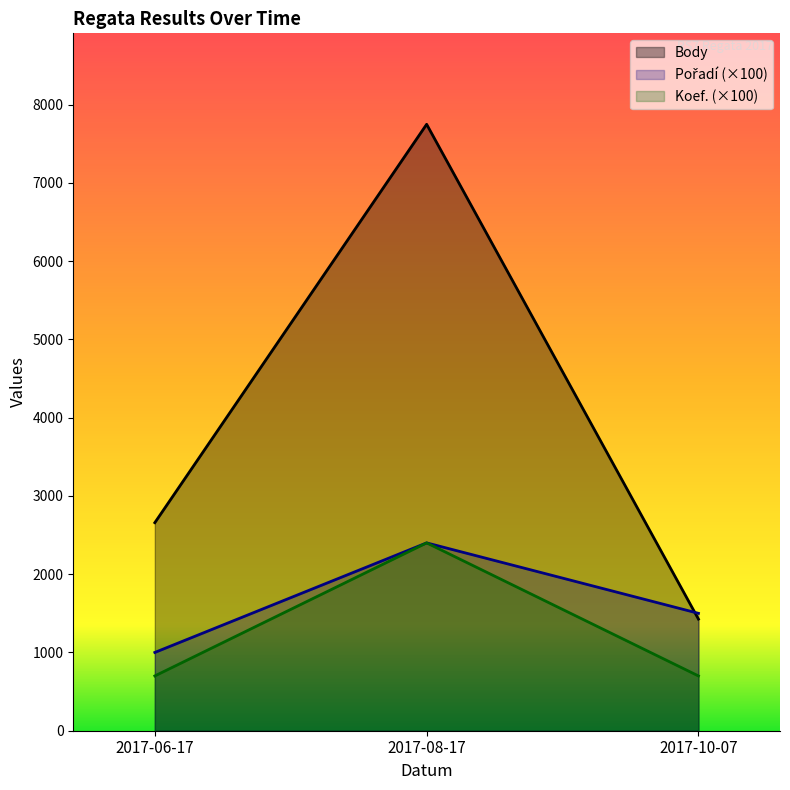

What is the sum of all Body values?

11832